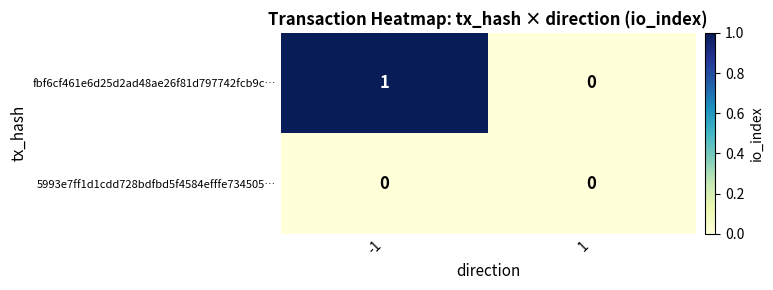

Reading right to left, what are all the values shown in this chart?

fbf6cf461e6d25d2ad48ae26f81d797742fcb9c…: 0	1
5993e7ff1d1cdd728bdfbd5f4584efffe734505…: 0	0